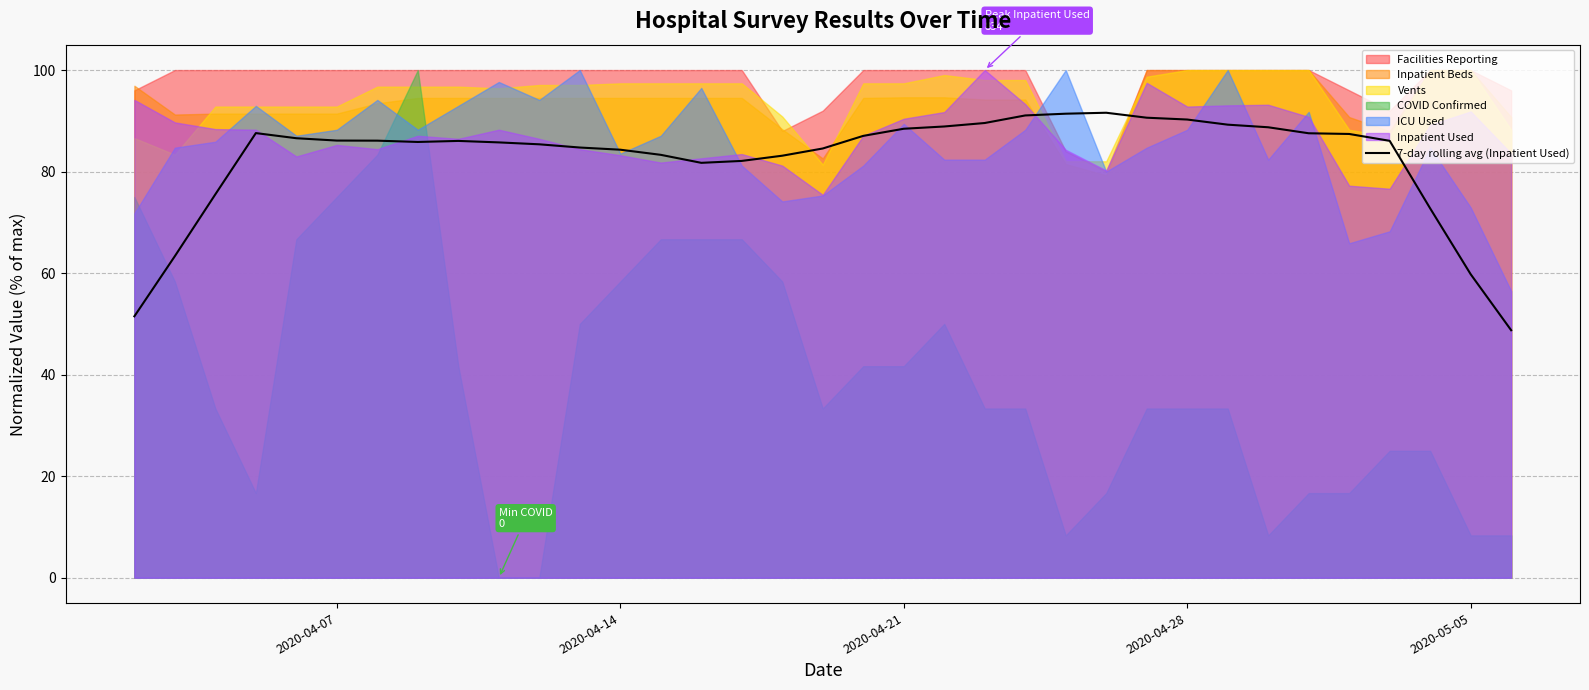

The chart shows a value of 125.5 at 15. True or false?

False